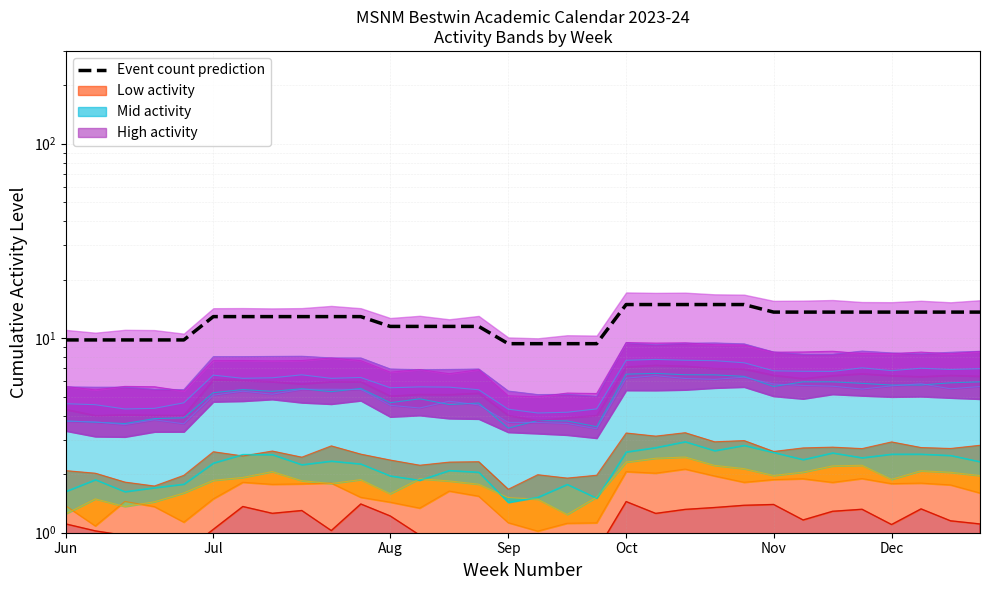

The chart shows a value of 9.8 at Sep. True or false?

True